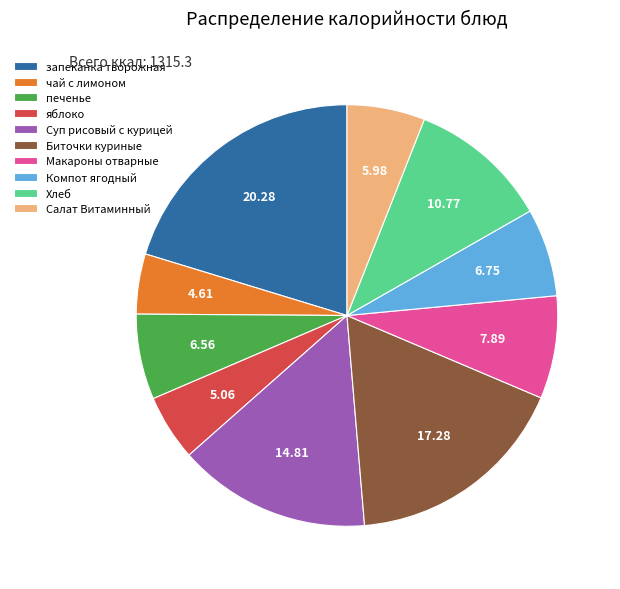

What is the largest slice in the pie chart?

запеканка творожная